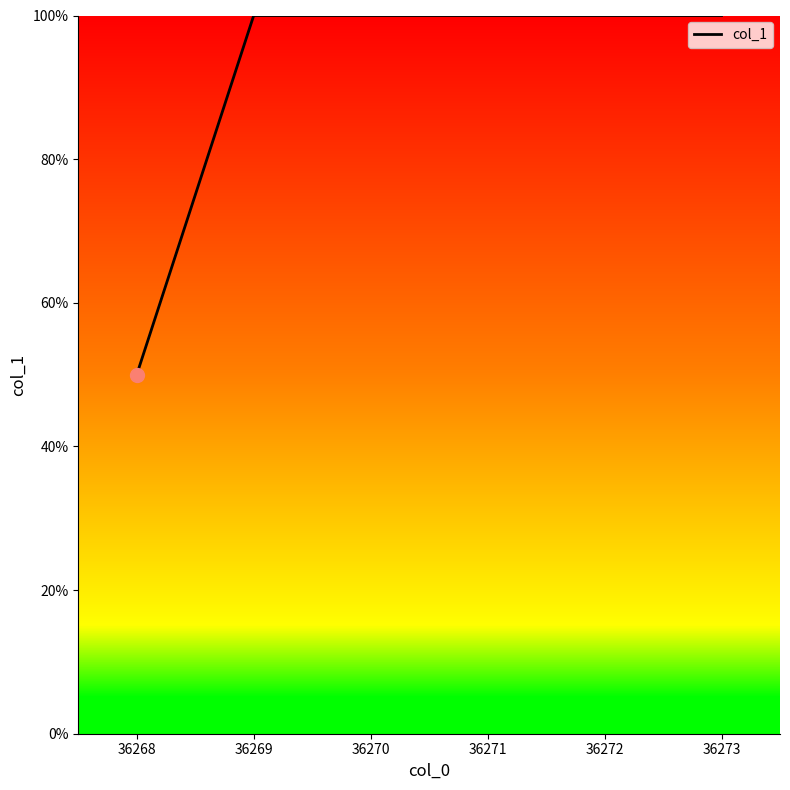

What is the change in value from 36268 to 36272?

+50